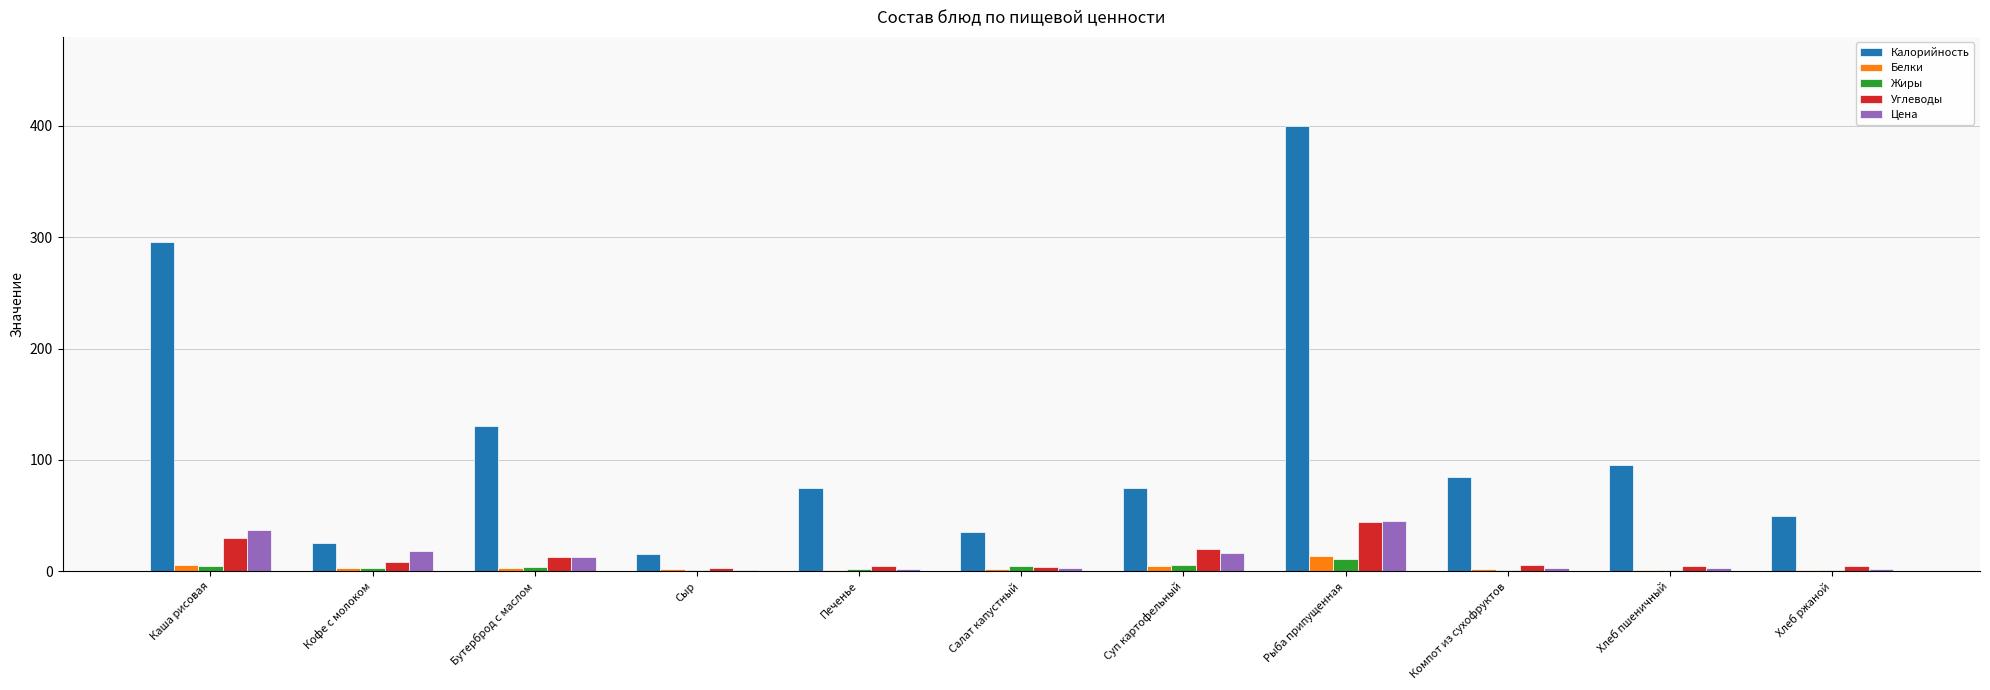

Are the bars horizontal?

No